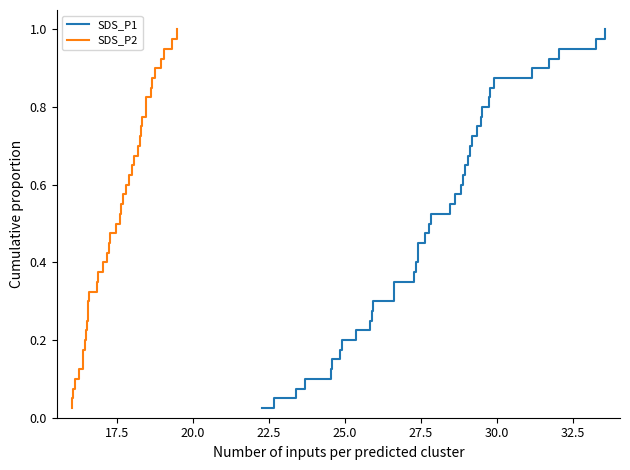

What is the sum of all SDS_P1 values?

20.5